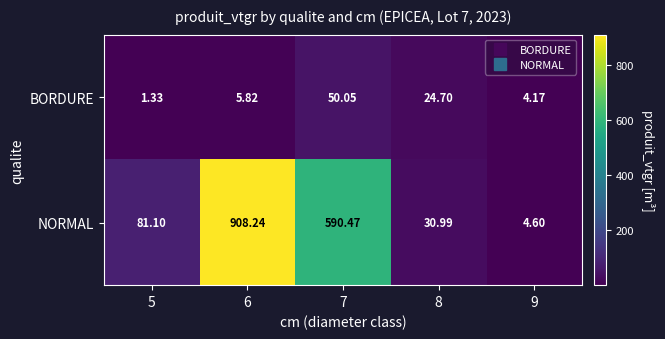

Which series changed the most between 7 and 9?

NORMAL